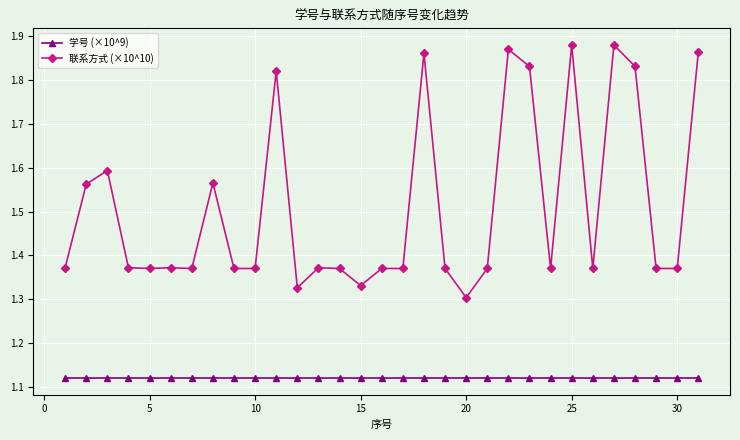

True or false: 学号 (×10^9) and 联系方式 (×10^10) intersect in this chart.

False